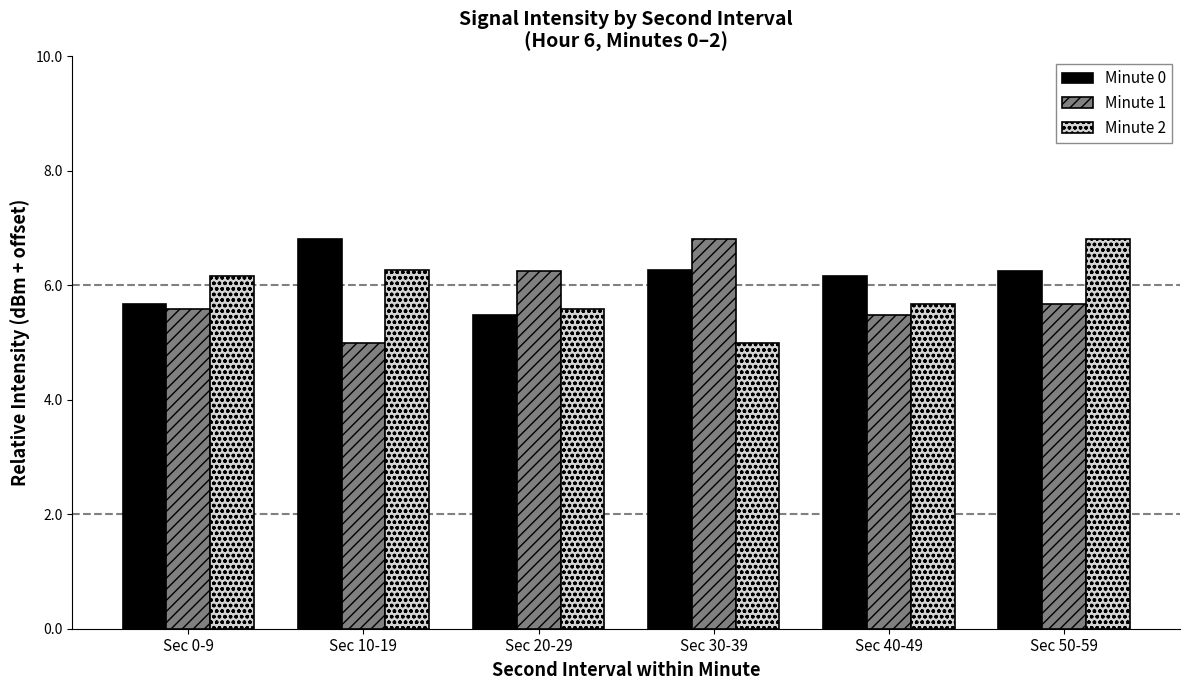

What are all the series names shown in the legend?

Minute 0, Minute 1, Minute 2